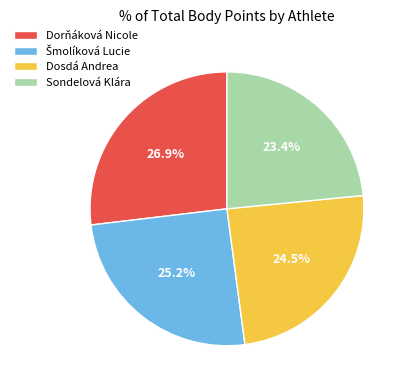

Count the number of slices in the pie.

4